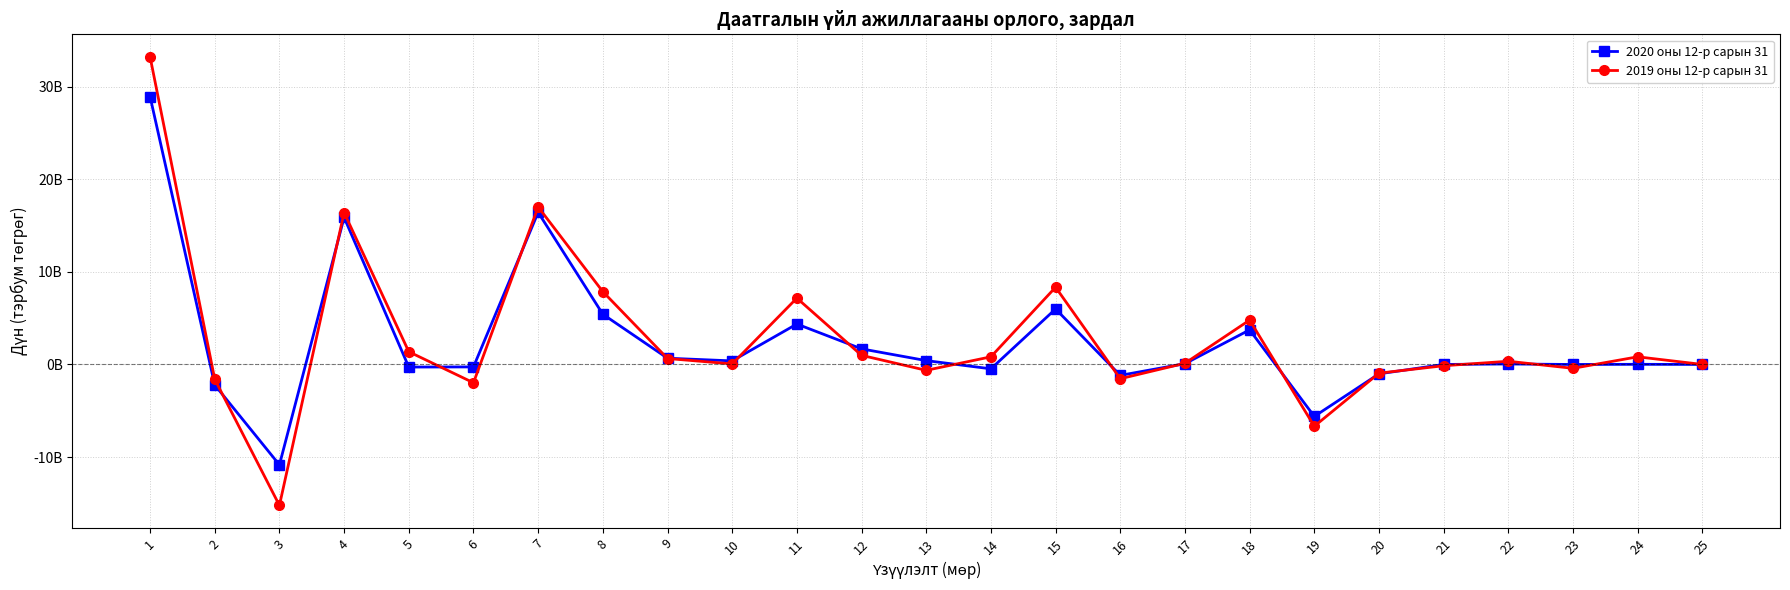

Rank the series by their maximum value, from highest to lowest.

2019 оны 12-р сарын 31, 2020 оны 12-р сарын 31